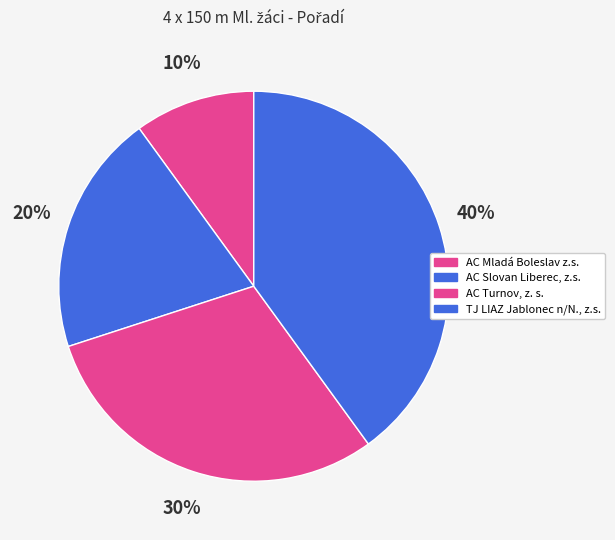

To the nearest percent, what is the difference between the TJ LIAZ Jablonec n/N., z.s. and AC Turnov, z. s. slice percentages?

10%